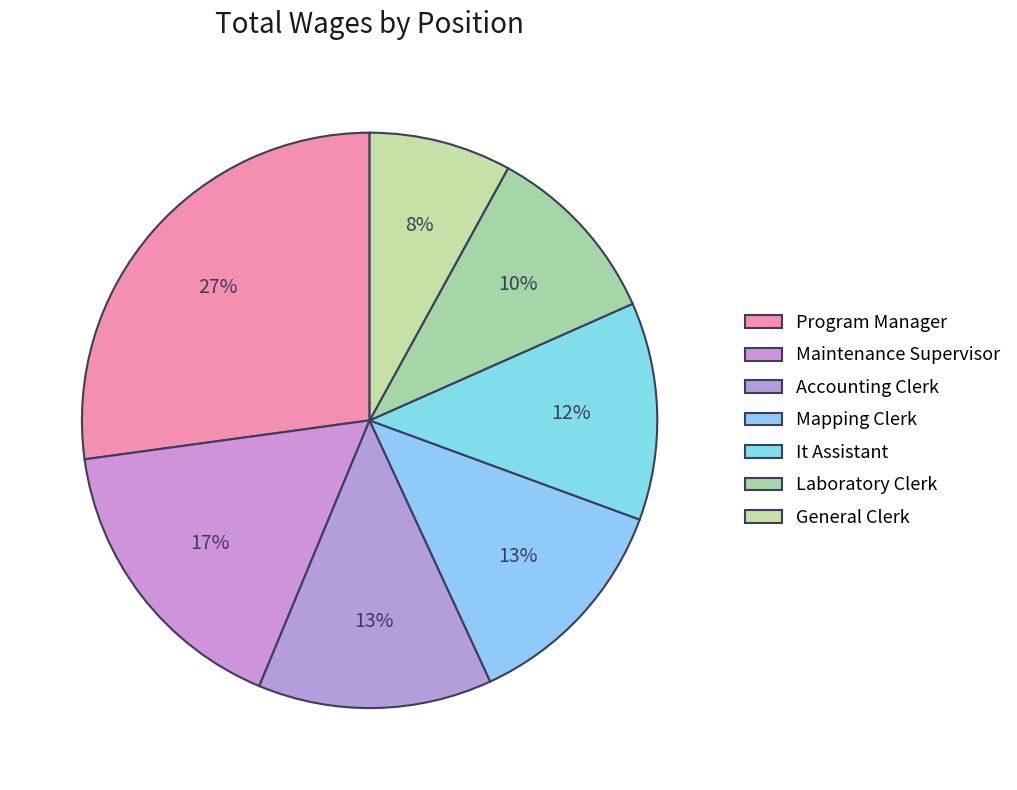

Does Maintenance Supervisor represent more than half of the total?

No